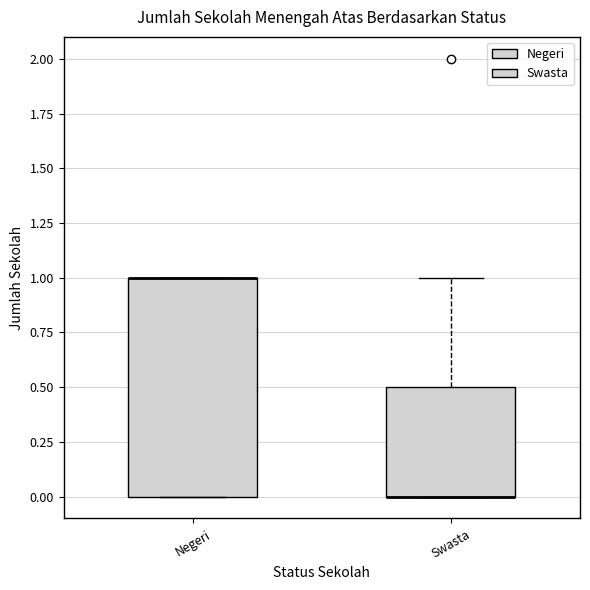

Which box is the tallest, from its lower edge to its upper edge?

Negeri